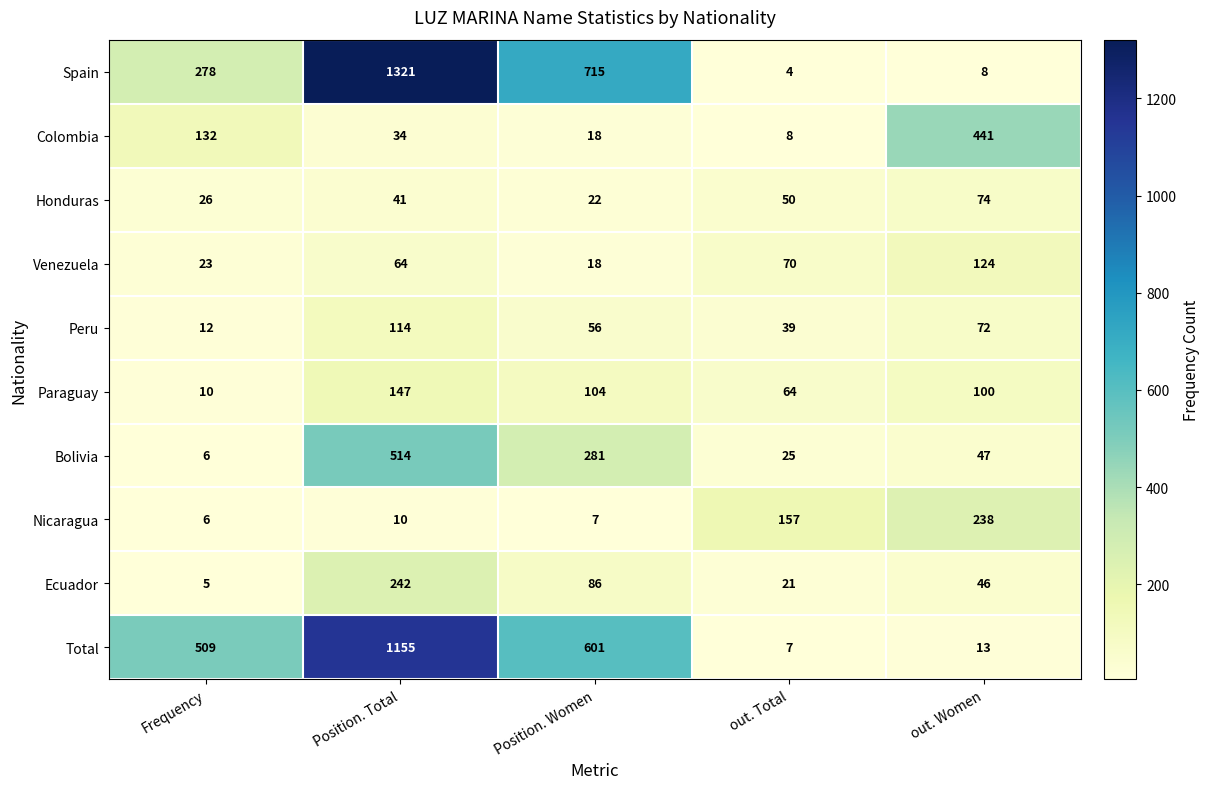

At which category is the sum across all series the highest?

Position. Total